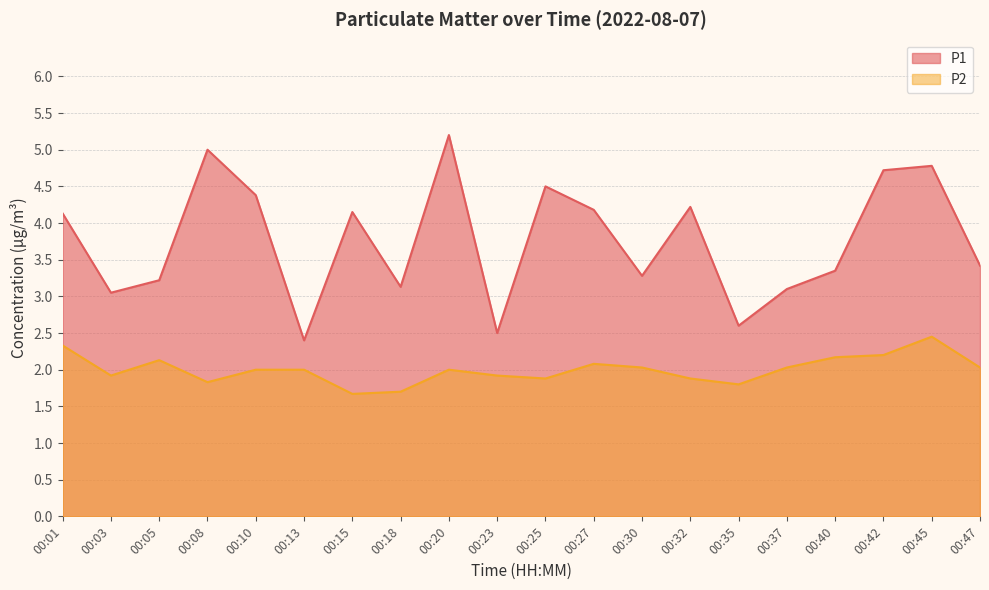

Reading right to left, extract all data points from this chart.

P1: 00:47=3.4	00:45=4.8	00:42=4.7	00:40=3.4	00:37=3.1	00:35=2.6	00:32=4.2	00:30=3.3	00:27=4.2	00:25=4.5	00:23=2.5	00:20=5.2	00:18=3.1	00:15=4.2	00:13=2.4	00:10=4.4	00:08=5.0	00:05=3.2	00:03=3.0	00:01=4.1
P2: 00:47=2.0	00:45=2.5	00:42=2.2	00:40=2.2	00:37=2.0	00:35=1.8	00:32=1.9	00:30=2.0	00:27=2.1	00:25=1.9	00:23=1.9	00:20=2.0	00:18=1.7	00:15=1.7	00:13=2.0	00:10=2.0	00:08=1.8	00:05=2.1	00:03=1.9	00:01=2.3